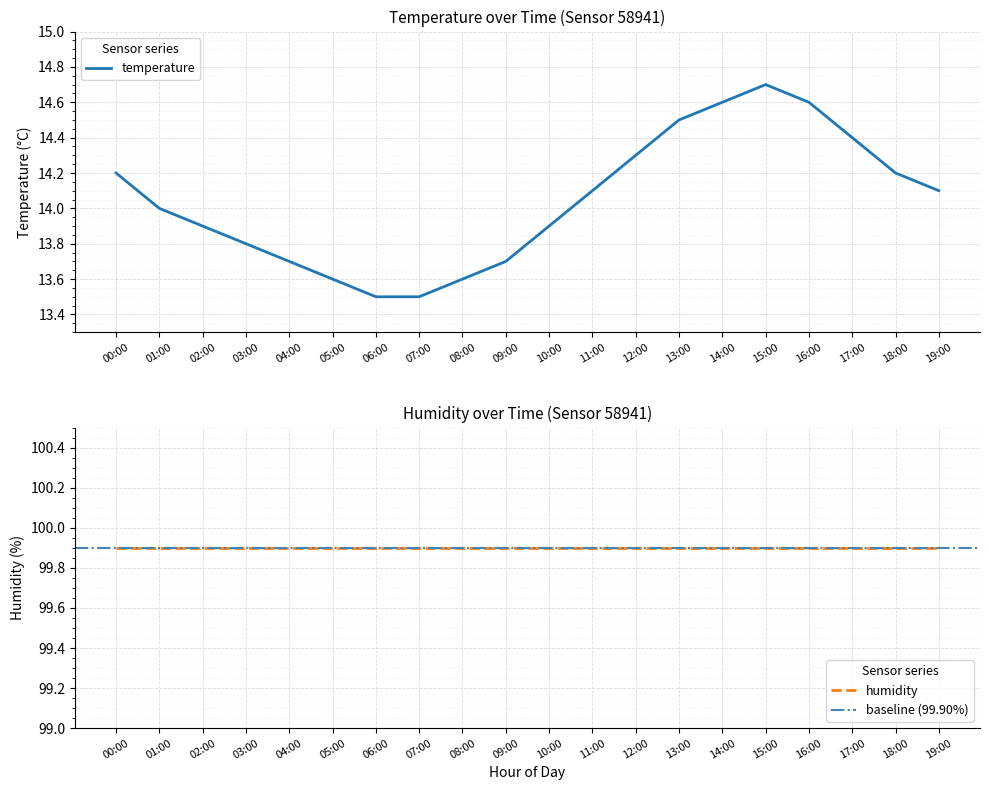

The temperature series shows 22.2 at 02:00. True or false?

False